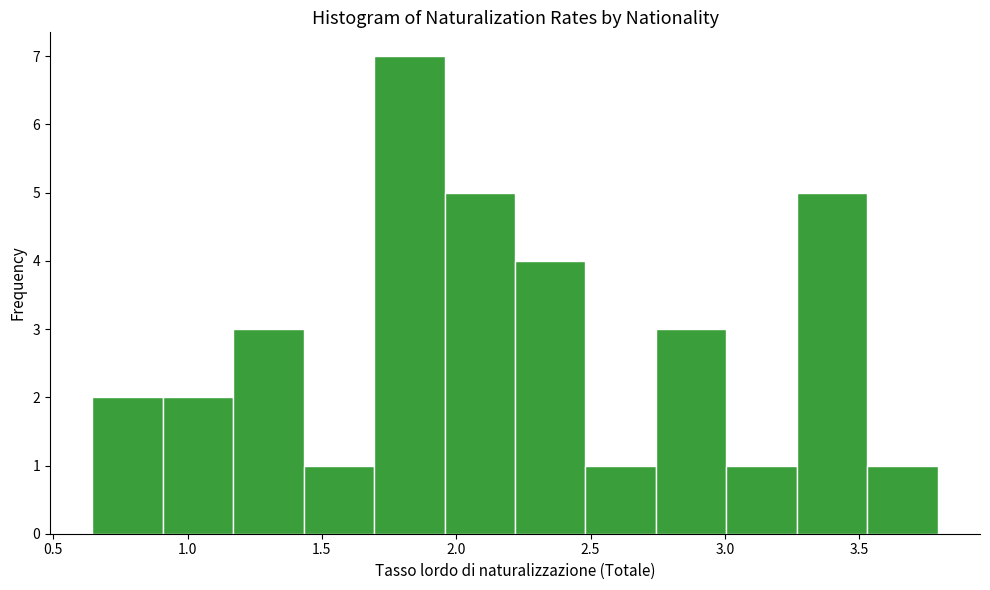

Reading left to right, list every bar in this chart as the range it spans on the x-axis followed by its height. Neither the bar edges nor the heights are printed on the chart, so give them approximately, as read against the axes.

0.65 to 0.90: 2
0.90 to 1.15: 2
1.15 to 1.45: 3
1.45 to 1.70: 1
1.70 to 1.95: 7
1.95 to 2.20: 5
2.20 to 2.50: 4
2.50 to 2.75: 1
2.75 to 3.00: 3
3.00 to 3.25: 1
3.25 to 3.55: 5
3.55 to 3.80: 1